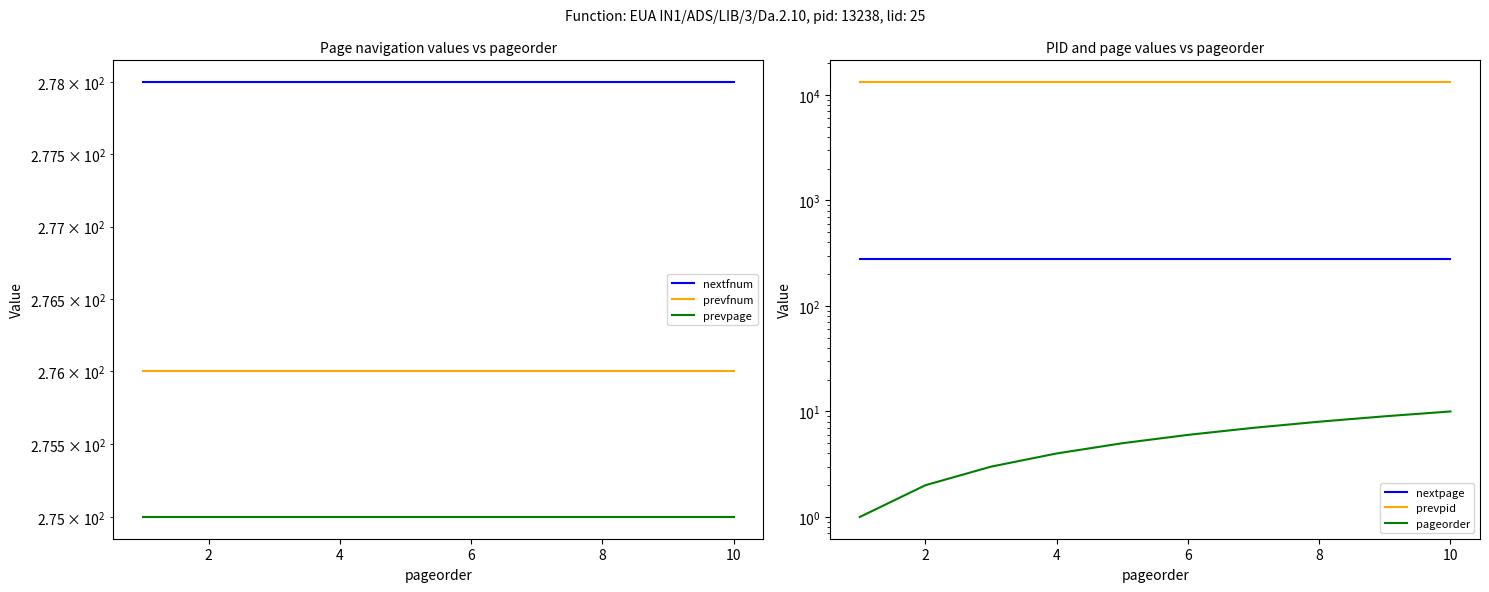

Reading left to right, extract all data points from this chart.

nextfnum: 278	278	278	278	278	278	278	278	278	278
prevfnum: 276	276	276	276	276	276	276	276	276	276
prevpage: 275	275	275	275	275	275	275	275	275	275
nextpage: 277	277	277	277	277	277	277	277	277	277
prevpid: 13235	13235	13235	13235	13235	13235	13235	13235	13235	13235
pageorder: 1	2	3	4	5	6	7	8	9	10